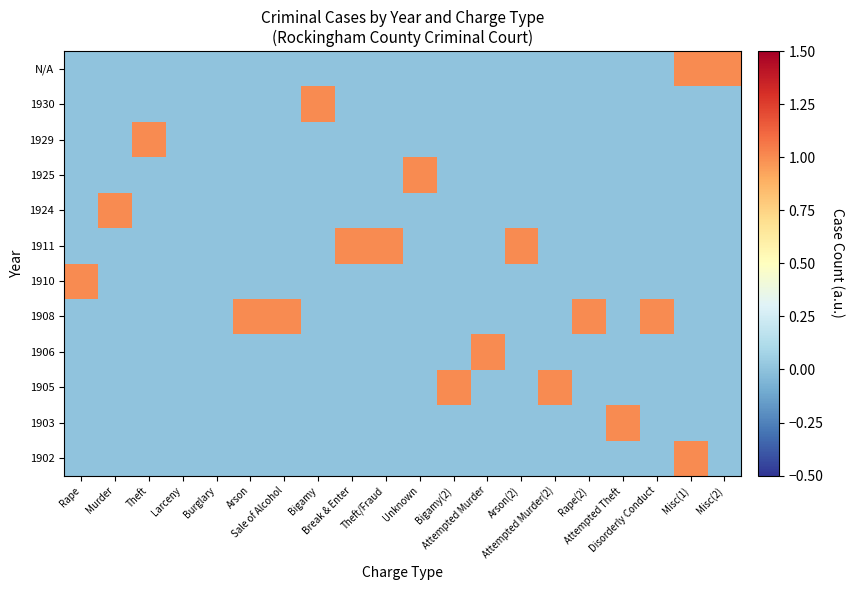

Reading right to left, what are all the values shown in this chart?

1902: Misc(2)=0	Misc(1)=1	Disorderly Conduct=0	Attempted Theft=0	Rape(2)=0	Attempted Murder(2)=0	Arson(2)=0	Attempted Murder=0	Bigamy(2)=0	Unknown=0	Theft/Fraud=0	Break & Enter=0	Bigamy=0	Sale of Alcohol=0	Arson=0	Burglary=0	Larceny=0	Theft=0	Murder=0	Rape=0
1903: Misc(2)=0	Misc(1)=0	Disorderly Conduct=0	Attempted Theft=1	Rape(2)=0	Attempted Murder(2)=0	Arson(2)=0	Attempted Murder=0	Bigamy(2)=0	Unknown=0	Theft/Fraud=0	Break & Enter=0	Bigamy=0	Sale of Alcohol=0	Arson=0	Burglary=0	Larceny=0	Theft=0	Murder=0	Rape=0
1905: Misc(2)=0	Misc(1)=0	Disorderly Conduct=0	Attempted Theft=0	Rape(2)=0	Attempted Murder(2)=1	Arson(2)=0	Attempted Murder=0	Bigamy(2)=1	Unknown=0	Theft/Fraud=0	Break & Enter=0	Bigamy=0	Sale of Alcohol=0	Arson=0	Burglary=0	Larceny=0	Theft=0	Murder=0	Rape=0
1906: Misc(2)=0	Misc(1)=0	Disorderly Conduct=0	Attempted Theft=0	Rape(2)=0	Attempted Murder(2)=0	Arson(2)=0	Attempted Murder=1	Bigamy(2)=0	Unknown=0	Theft/Fraud=0	Break & Enter=0	Bigamy=0	Sale of Alcohol=0	Arson=0	Burglary=0	Larceny=0	Theft=0	Murder=0	Rape=0
1908: Misc(2)=0	Misc(1)=0	Disorderly Conduct=1	Attempted Theft=0	Rape(2)=1	Attempted Murder(2)=0	Arson(2)=0	Attempted Murder=0	Bigamy(2)=0	Unknown=0	Theft/Fraud=0	Break & Enter=0	Bigamy=0	Sale of Alcohol=1	Arson=1	Burglary=0	Larceny=0	Theft=0	Murder=0	Rape=0
1910: Misc(2)=0	Misc(1)=0	Disorderly Conduct=0	Attempted Theft=0	Rape(2)=0	Attempted Murder(2)=0	Arson(2)=0	Attempted Murder=0	Bigamy(2)=0	Unknown=0	Theft/Fraud=0	Break & Enter=0	Bigamy=0	Sale of Alcohol=0	Arson=0	Burglary=0	Larceny=0	Theft=0	Murder=0	Rape=1
1911: Misc(2)=0	Misc(1)=0	Disorderly Conduct=0	Attempted Theft=0	Rape(2)=0	Attempted Murder(2)=0	Arson(2)=1	Attempted Murder=0	Bigamy(2)=0	Unknown=0	Theft/Fraud=1	Break & Enter=1	Bigamy=0	Sale of Alcohol=0	Arson=0	Burglary=0	Larceny=0	Theft=0	Murder=0	Rape=0
1924: Misc(2)=0	Misc(1)=0	Disorderly Conduct=0	Attempted Theft=0	Rape(2)=0	Attempted Murder(2)=0	Arson(2)=0	Attempted Murder=0	Bigamy(2)=0	Unknown=0	Theft/Fraud=0	Break & Enter=0	Bigamy=0	Sale of Alcohol=0	Arson=0	Burglary=0	Larceny=0	Theft=0	Murder=1	Rape=0
1925: Misc(2)=0	Misc(1)=0	Disorderly Conduct=0	Attempted Theft=0	Rape(2)=0	Attempted Murder(2)=0	Arson(2)=0	Attempted Murder=0	Bigamy(2)=0	Unknown=1	Theft/Fraud=0	Break & Enter=0	Bigamy=0	Sale of Alcohol=0	Arson=0	Burglary=0	Larceny=0	Theft=0	Murder=0	Rape=0
1929: Misc(2)=0	Misc(1)=0	Disorderly Conduct=0	Attempted Theft=0	Rape(2)=0	Attempted Murder(2)=0	Arson(2)=0	Attempted Murder=0	Bigamy(2)=0	Unknown=0	Theft/Fraud=0	Break & Enter=0	Bigamy=0	Sale of Alcohol=0	Arson=0	Burglary=0	Larceny=0	Theft=1	Murder=0	Rape=0
1930: Misc(2)=0	Misc(1)=0	Disorderly Conduct=0	Attempted Theft=0	Rape(2)=0	Attempted Murder(2)=0	Arson(2)=0	Attempted Murder=0	Bigamy(2)=0	Unknown=0	Theft/Fraud=0	Break & Enter=0	Bigamy=1	Sale of Alcohol=0	Arson=0	Burglary=0	Larceny=0	Theft=0	Murder=0	Rape=0
N/A: Misc(2)=1	Misc(1)=1	Disorderly Conduct=0	Attempted Theft=0	Rape(2)=0	Attempted Murder(2)=0	Arson(2)=0	Attempted Murder=0	Bigamy(2)=0	Unknown=0	Theft/Fraud=0	Break & Enter=0	Bigamy=0	Sale of Alcohol=0	Arson=0	Burglary=0	Larceny=0	Theft=0	Murder=0	Rape=0